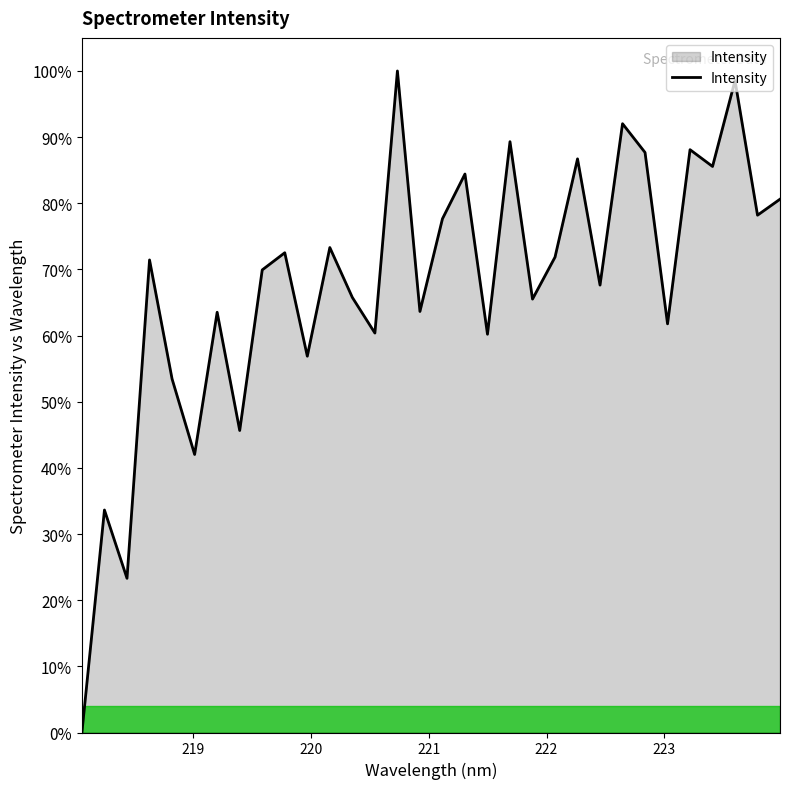

Count the number of values greater than 71.

16